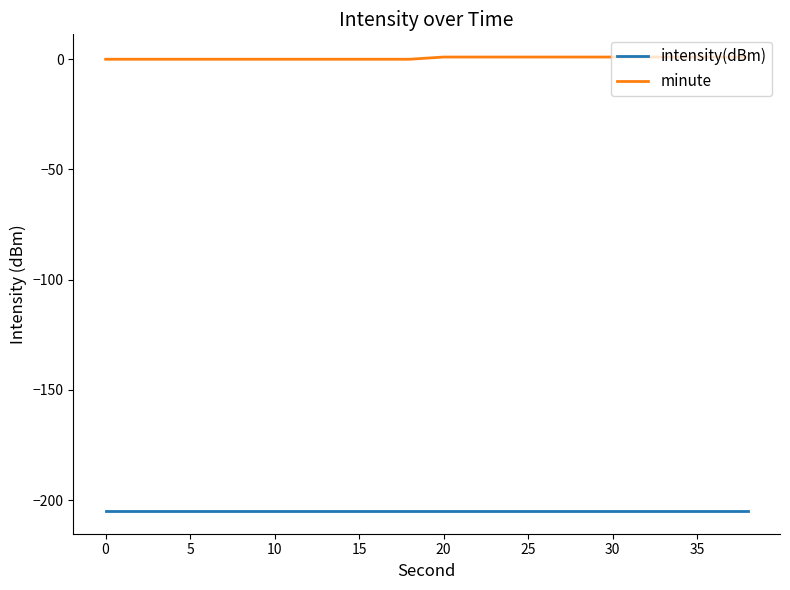

Which series has the largest total across all categories?

minute